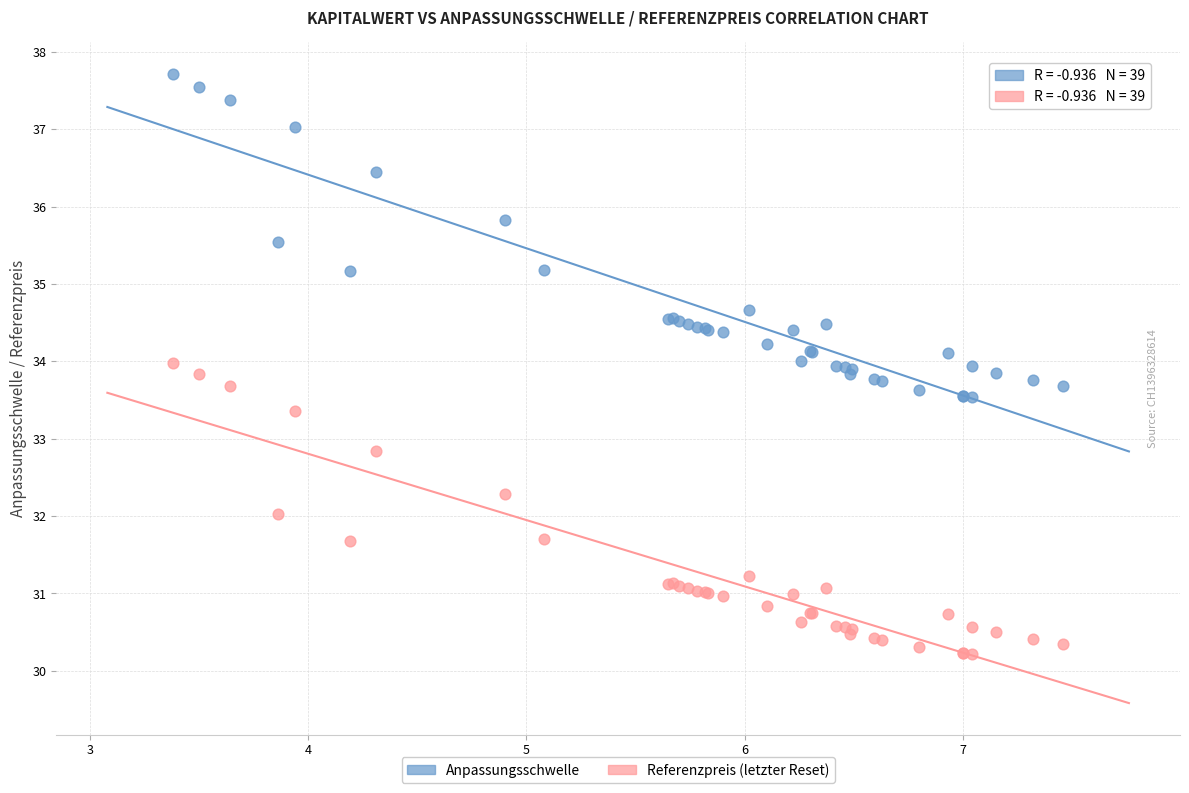

Across all series, what Y value is closest to 33?

32.8